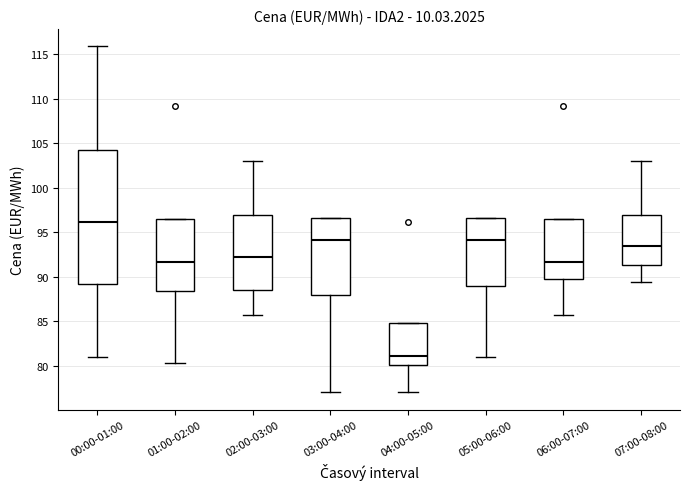

Which box's median line is the highest?

00:00-01:00